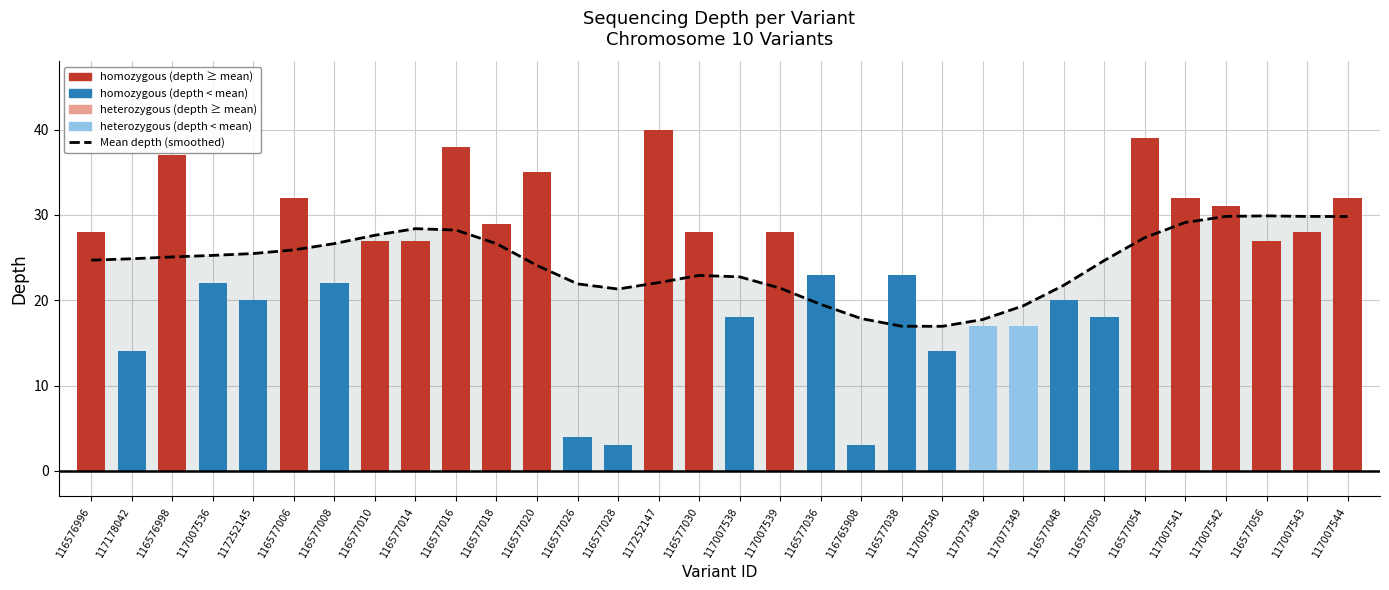

Which category has the highest value across all series?

116577056